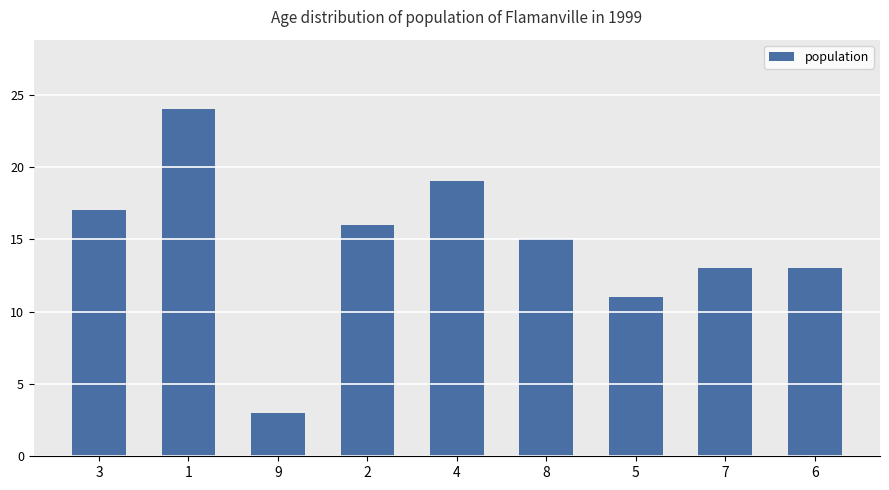

At which category does the chart reach its minimum across all series?

9